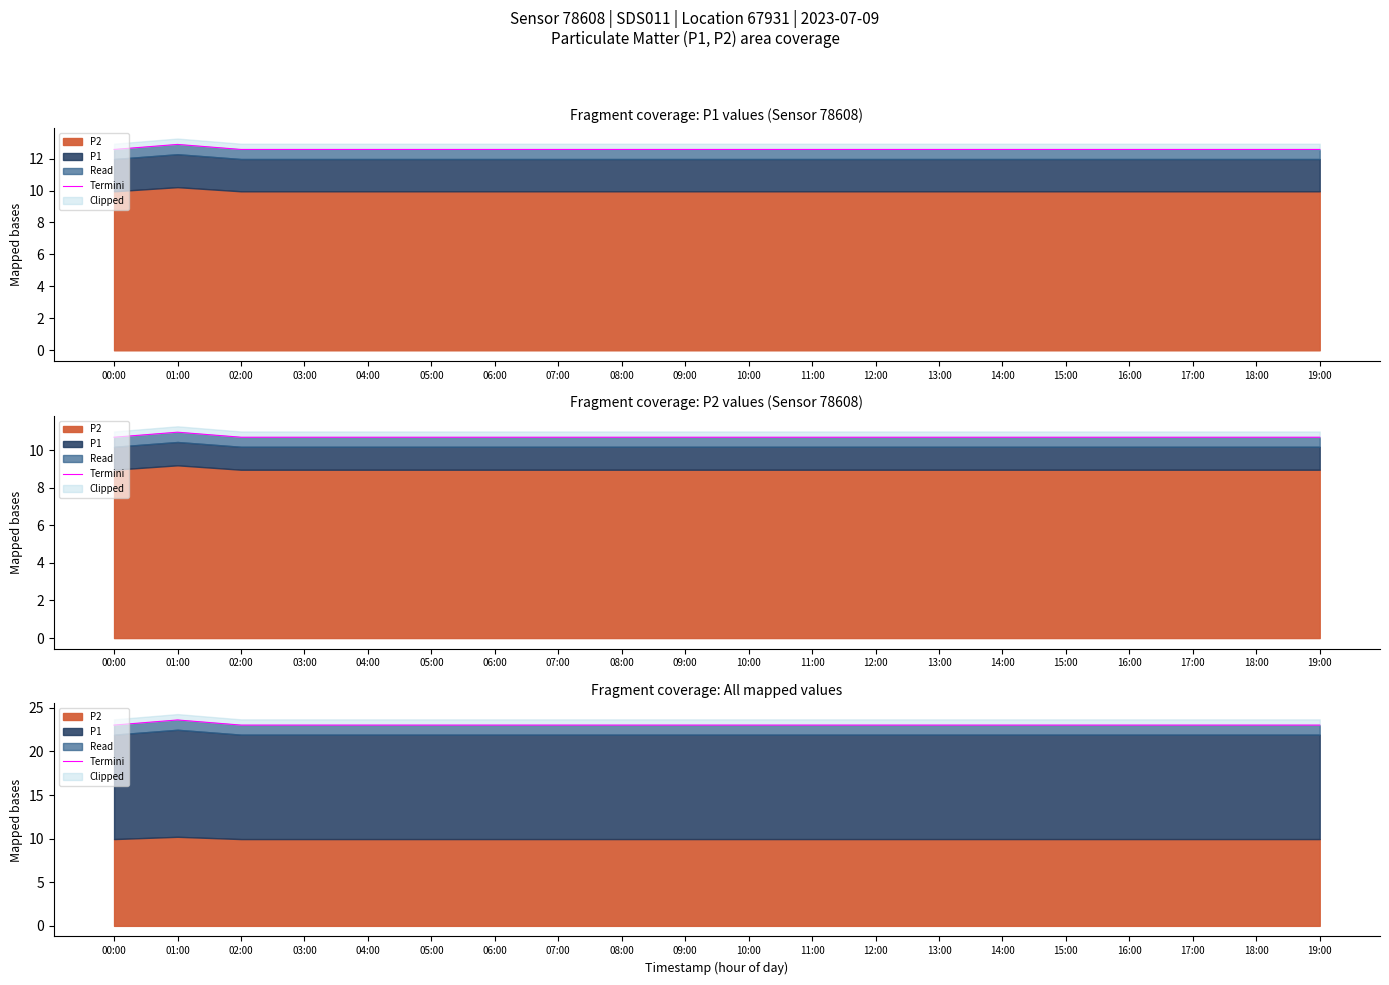

At which category does the chart reach its peak across all series?

01:00